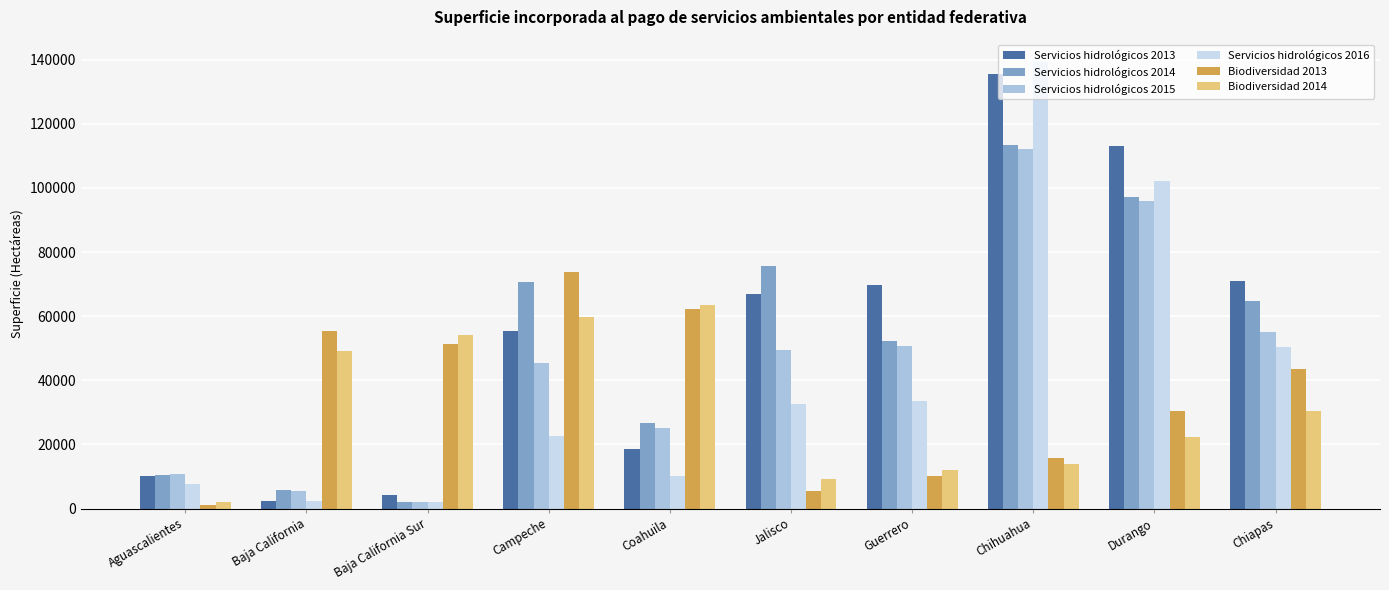

Are the bars grouped side by side (vs. stacked)?

Yes